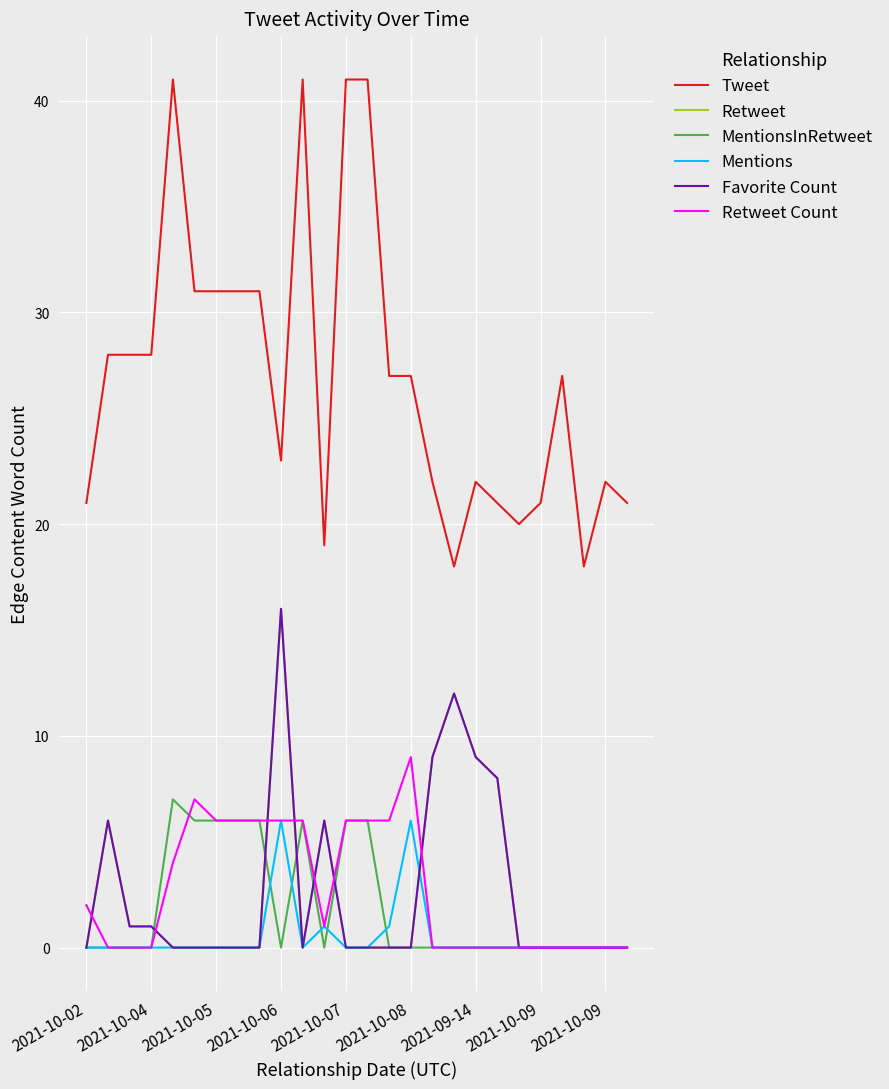

Does the chart have visible grid lines?

Yes